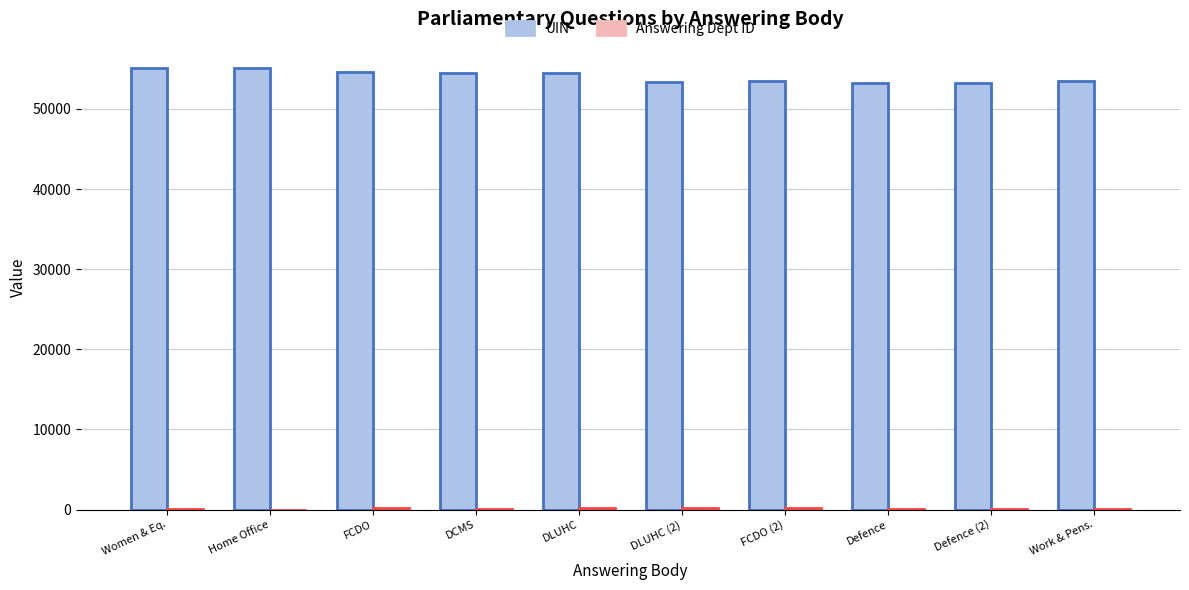

What is the maximum value shown in the chart?

55113